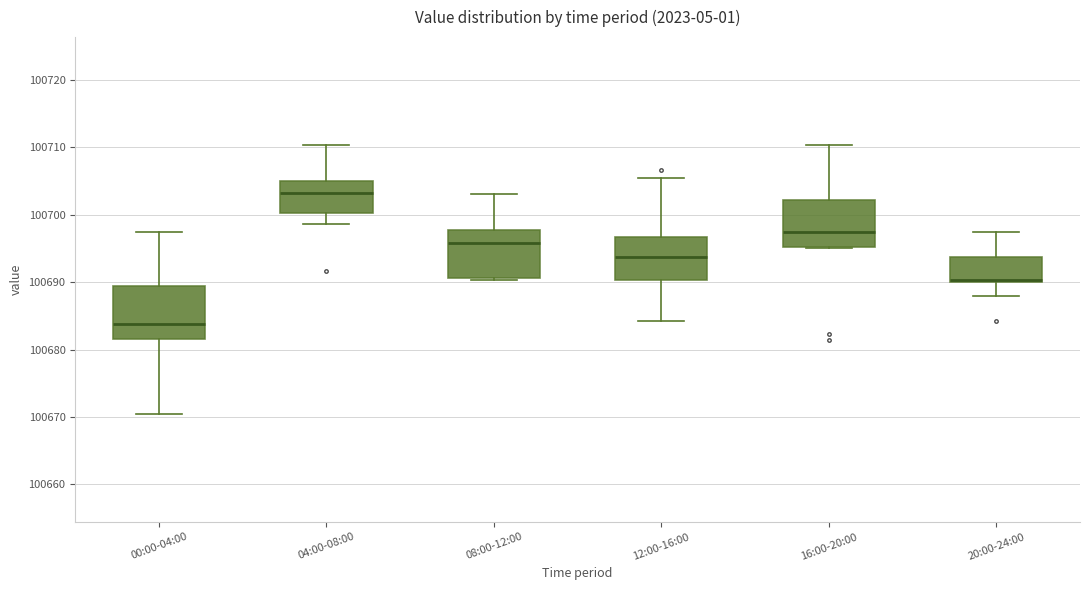

Reading left to right, read every box against the y-axis: the position of its median line, the range the box covers, and the ends of its whiskers. The values are not printed on the chart, so give them approximately, as read against the axis.

00:00-04:00: median 100684, box 100682 to 100689, whiskers 100670 to 100697
04:00-08:00: median 100703, box 100700 to 100705, whiskers 100699 to 100710
08:00-12:00: median 100696, box 100691 to 100698, whiskers 100690 to 100703
12:00-16:00: median 100694, box 100690 to 100697, whiskers 100684 to 100705
16:00-20:00: median 100697, box 100695 to 100702, whiskers 100695 to 100710
20:00-24:00: median 100690 (just above the box's lower edge), box 100690 to 100694, whiskers 100688 to 100698